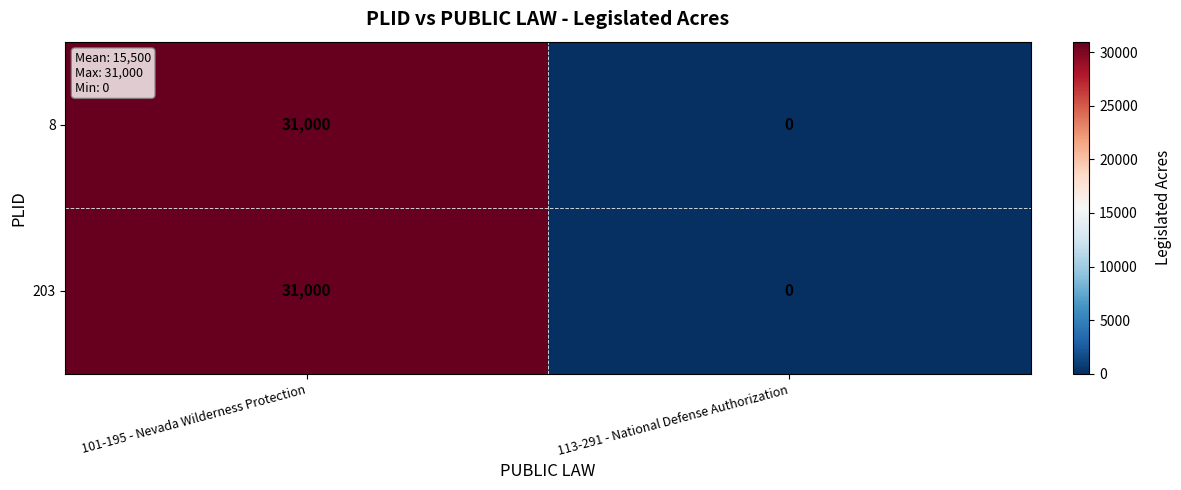

What is the sum of the 8 values at 101-195 - Nevada Wilderness Protection and 113-291 - National Defense Authorization?

31000